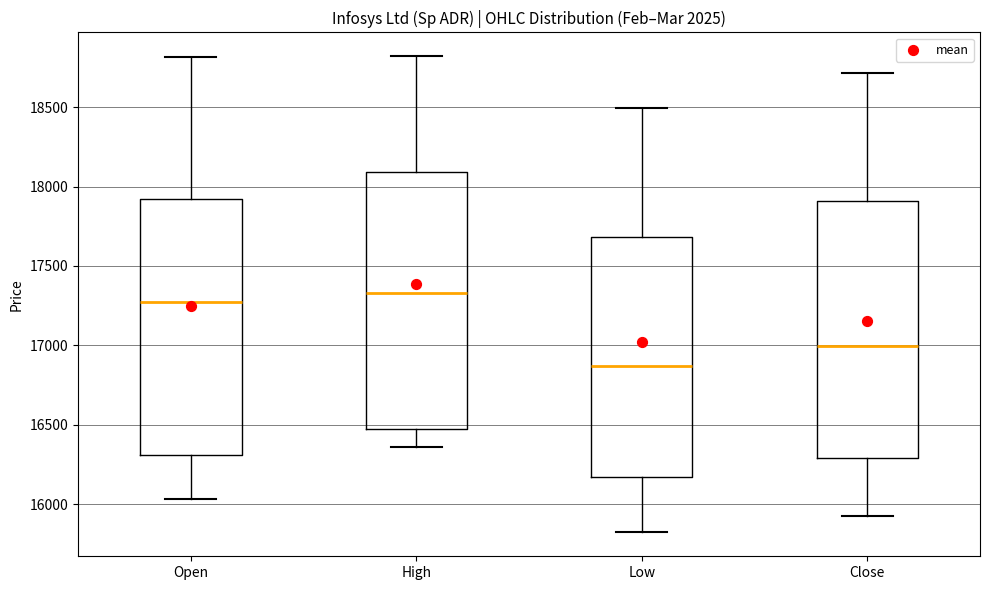

Which box has the lowest median line?

Low